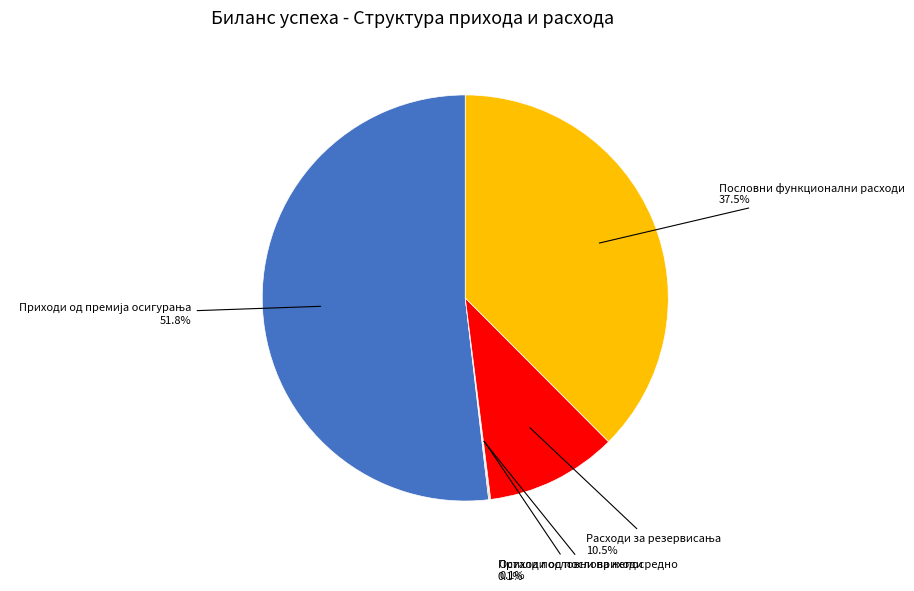

Does any single category account for the majority?

Yes